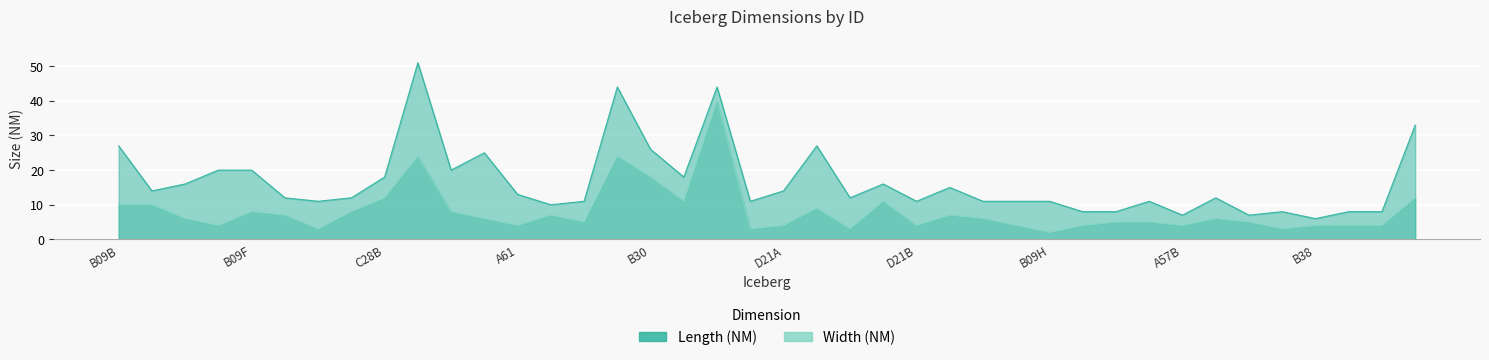

What is the average value of the Length__NM series?

17